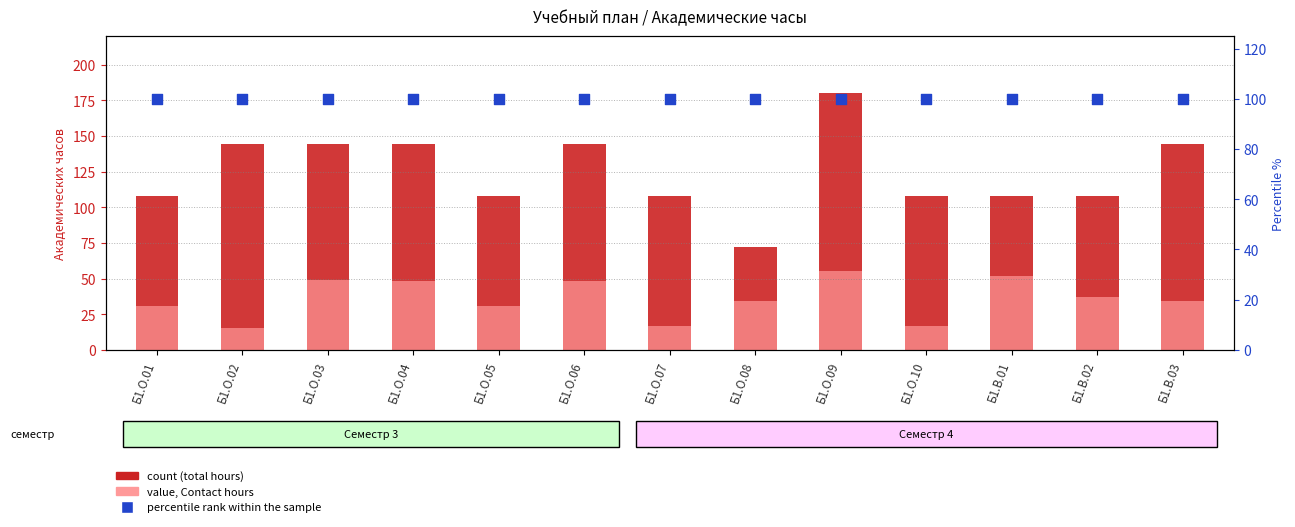

At which category is the sum across all series the highest?

Б1.О.09